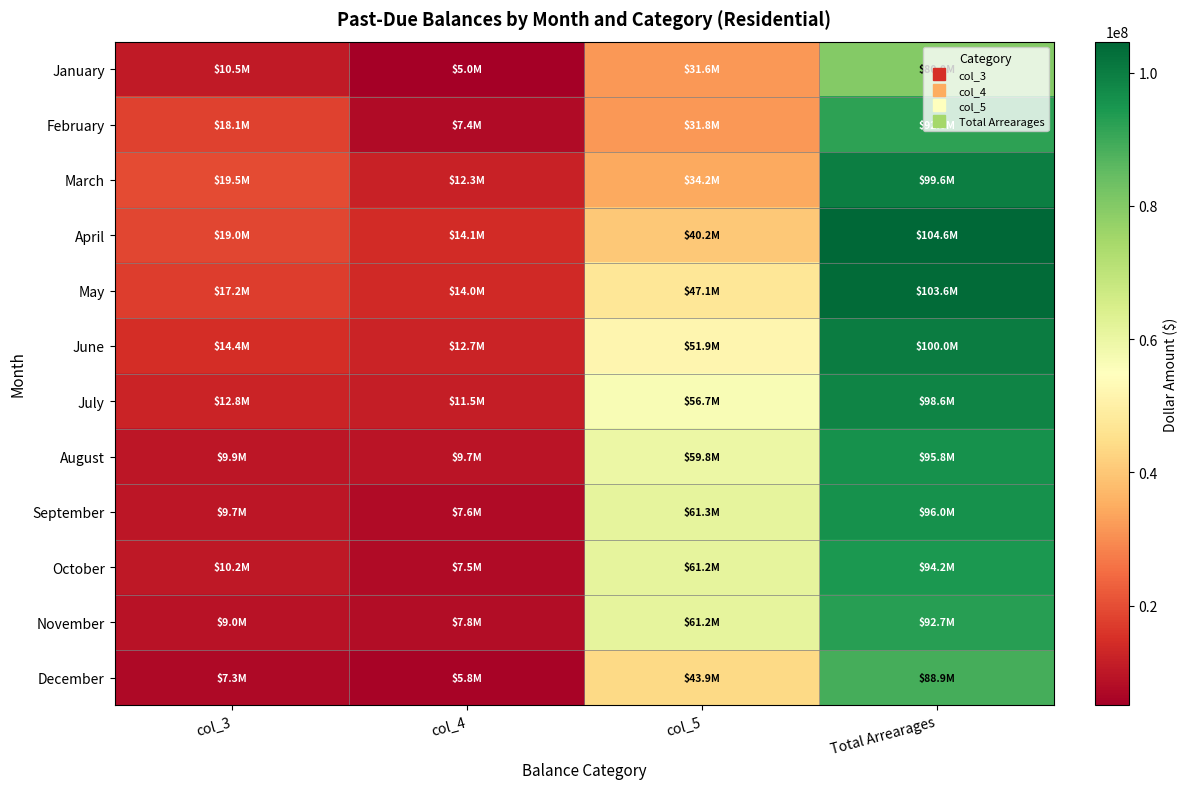

What is the difference between the highest and lowest values at Total Arrearages?

24655837.0